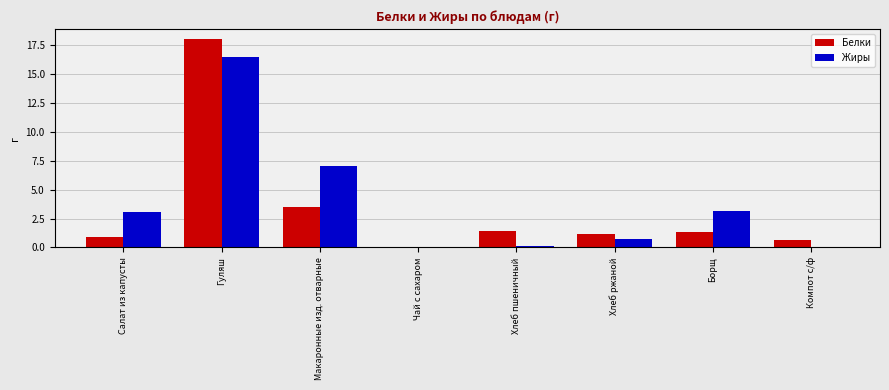

Between Макаронные изд. отварные and Хлеб пшеничный, which series saw the biggest shift?

Жиры